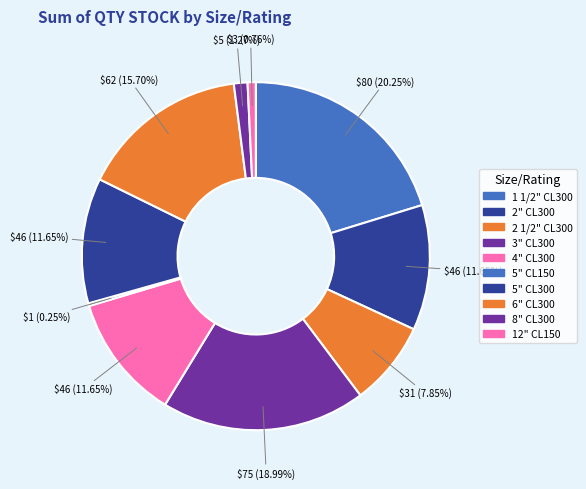

How many slices are in this pie chart?

10